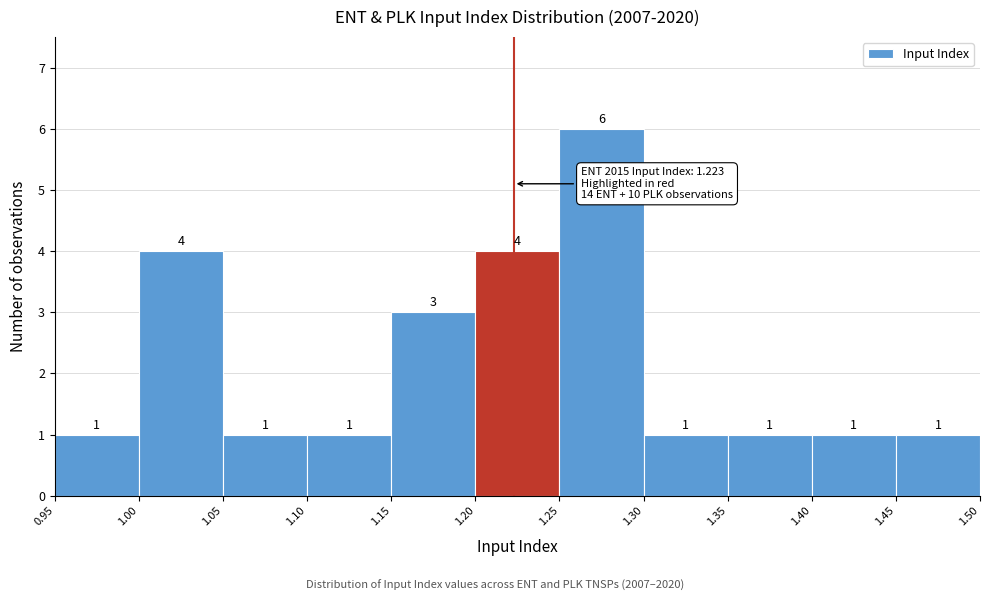

Reading left to right, transcribe this chart: for each bar, give the range it covers on the x-axis and its height.

0.95 to 1.00: 1
1.00 to 1.05: 4
1.05 to 1.10: 1
1.10 to 1.15: 1
1.15 to 1.20: 3
1.20 to 1.25: 4
1.25 to 1.30: 6
1.30 to 1.35: 1
1.35 to 1.40: 1
1.40 to 1.45: 1
1.45 to 1.50: 1